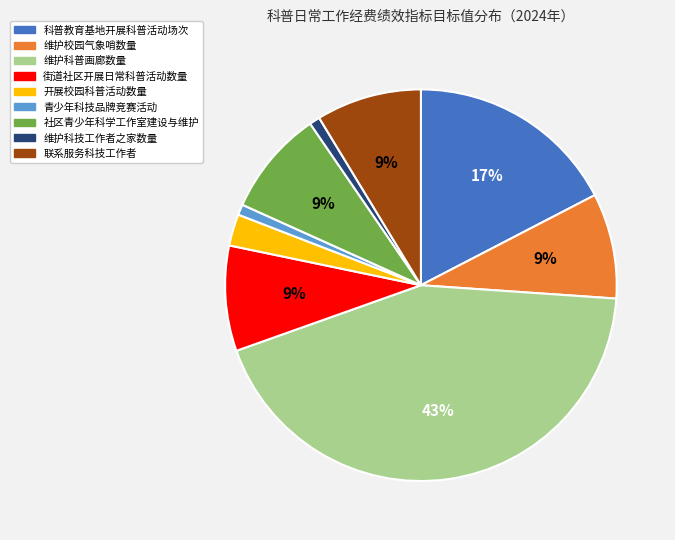

Which has a higher value, 科普教育基地开展科普活动场次 or 社区青少年科学工作室建设与维护?

科普教育基地开展科普活动场次